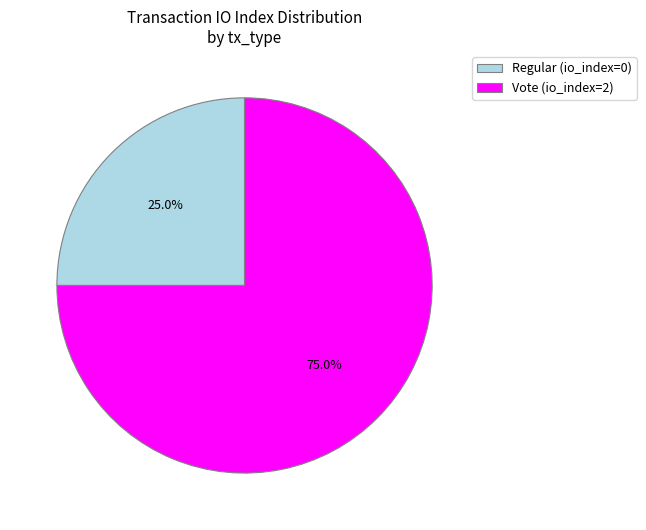

What portion of the pie excludes Regular?

75.0%